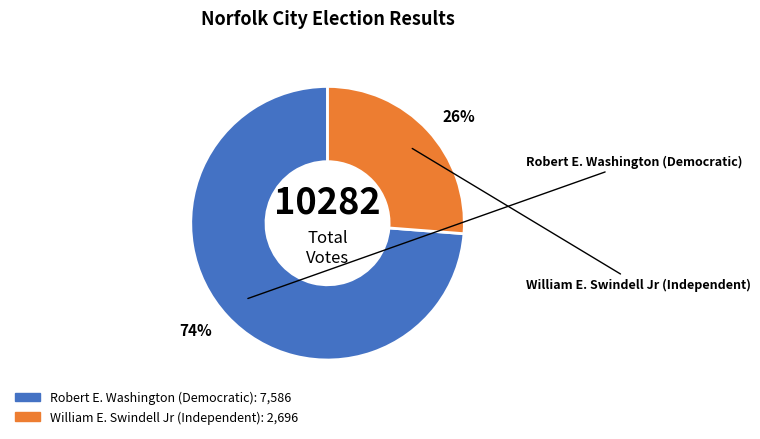

Does any single category account for the majority?

Yes